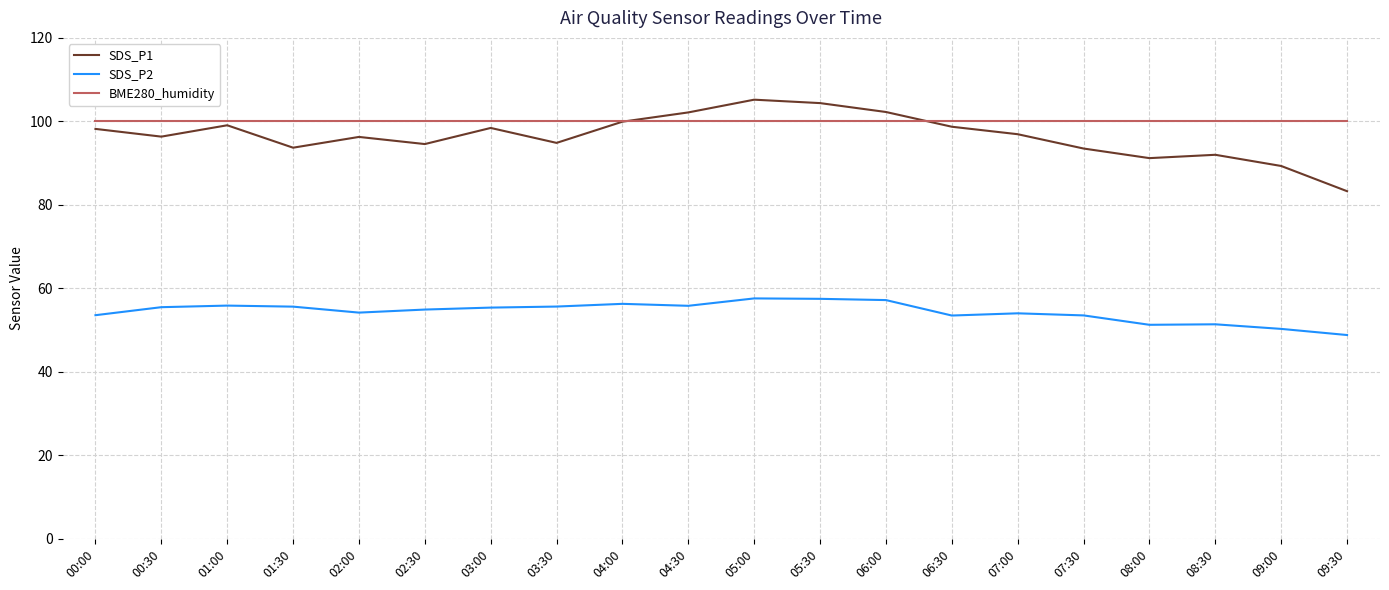

What is the smallest value displayed?

48.8